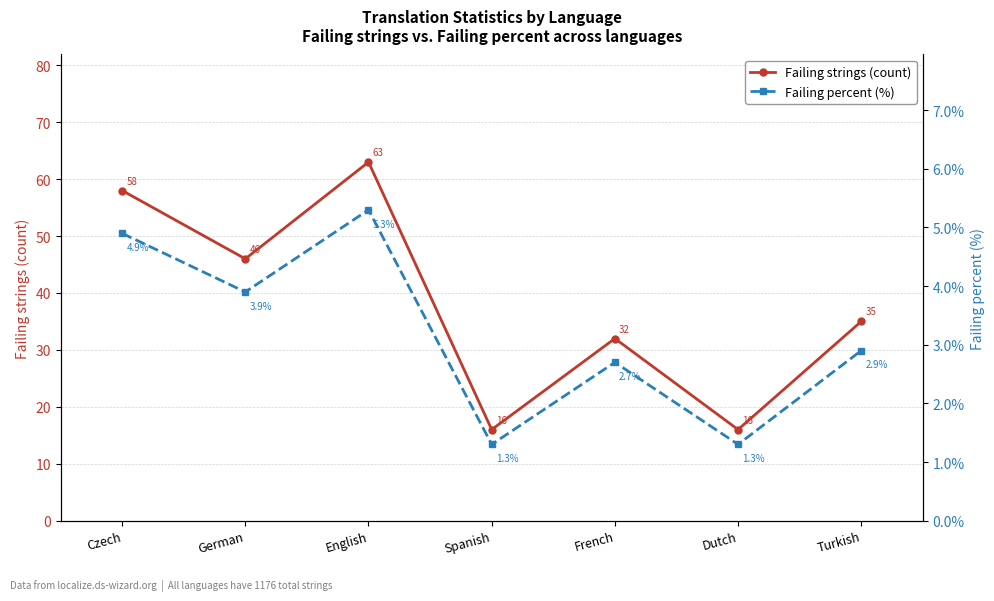

Which series has the largest range (max minus min)?

Failing strings (count)